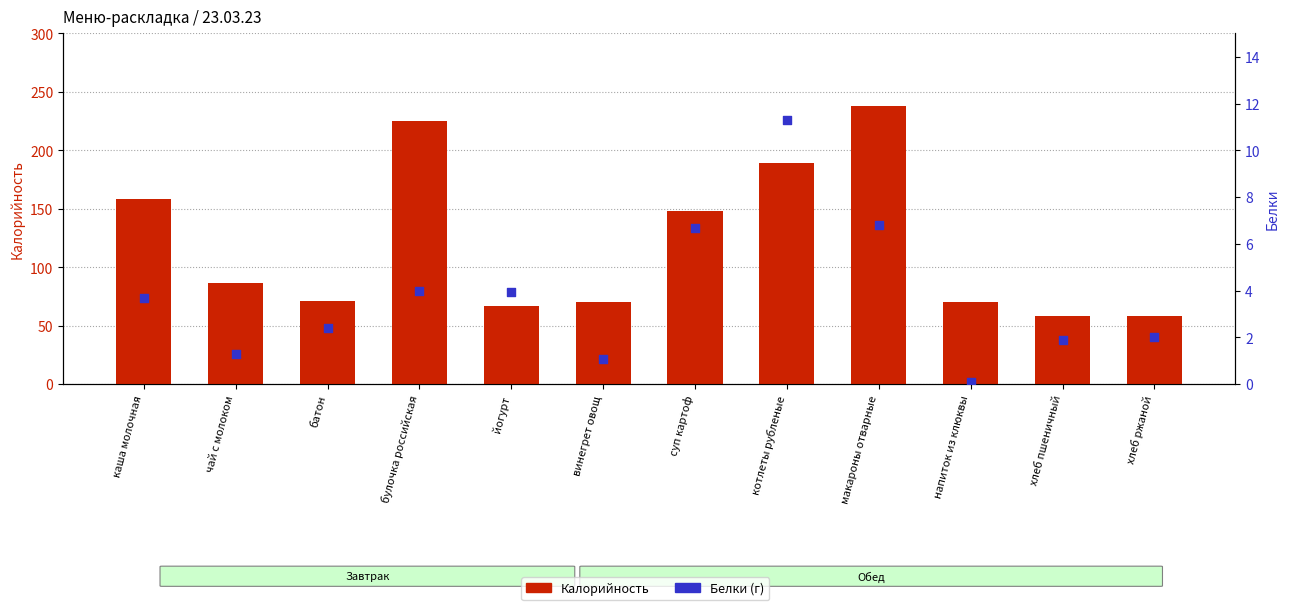

At how many categories does at least one series exceed 66?

10